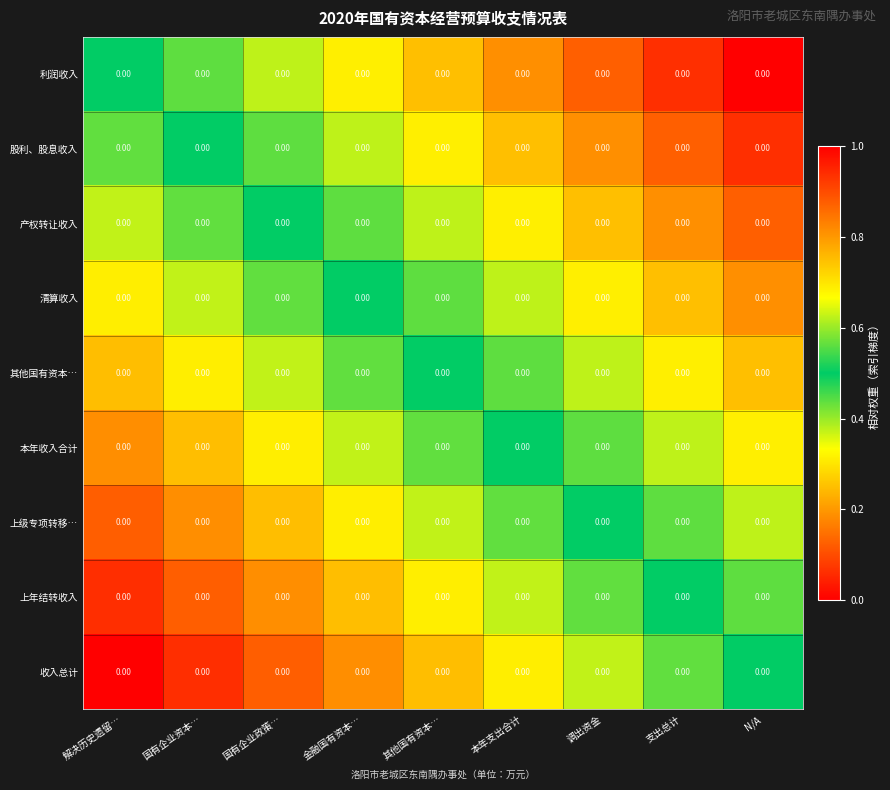

What is the average value of the 上级专项转移… series?

0.4